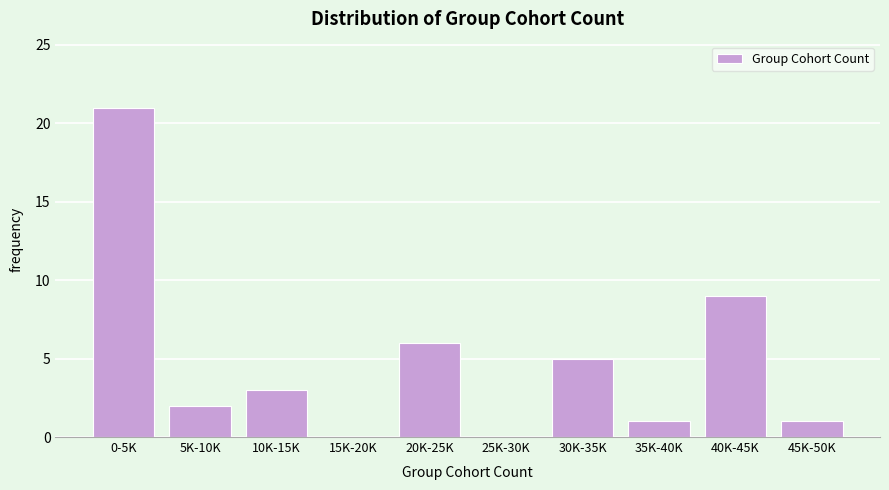

Reading right to left, list all the values displayed in this chart.

45K-50K=1	40K-45K=9	35K-40K=1	30K-35K=5	25K-30K=0	20K-25K=6	15K-20K=0	10K-15K=3	5K-10K=2	0-5K=21